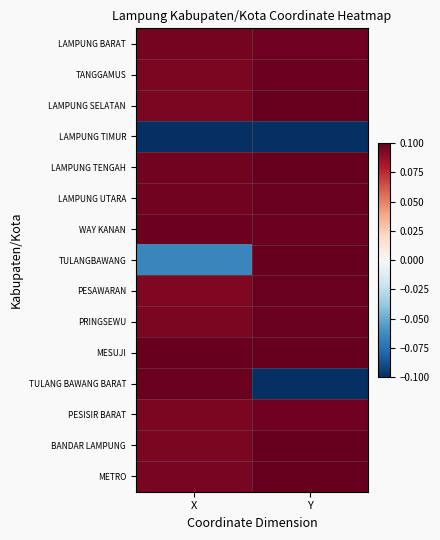

Reading right to left, extract all data points from this chart.

LAMPUNG BARAT: Y=0.1	X=0.1
TANGGAMUS: Y=0.1	X=0.1
LAMPUNG SELATAN: Y=0.1	X=0.1
LAMPUNG TIMUR: Y=-0.1	X=-0.1
LAMPUNG TENGAH: Y=0.1	X=0.1
LAMPUNG UTARA: Y=0.1	X=0.1
WAY KANAN: Y=0.1	X=0.1
TULANGBAWANG: Y=0.1	X=-0.1
PESAWARAN: Y=0.1	X=0.1
PRINGSEWU: Y=0.1	X=0.1
MESUJI: Y=0.1	X=0.1
TULANG BAWANG BARAT: Y=-0.1	X=0.1
PESISIR BARAT: Y=0.1	X=0.1
BANDAR LAMPUNG: Y=0.1	X=0.1
METRO: Y=0.1	X=0.1